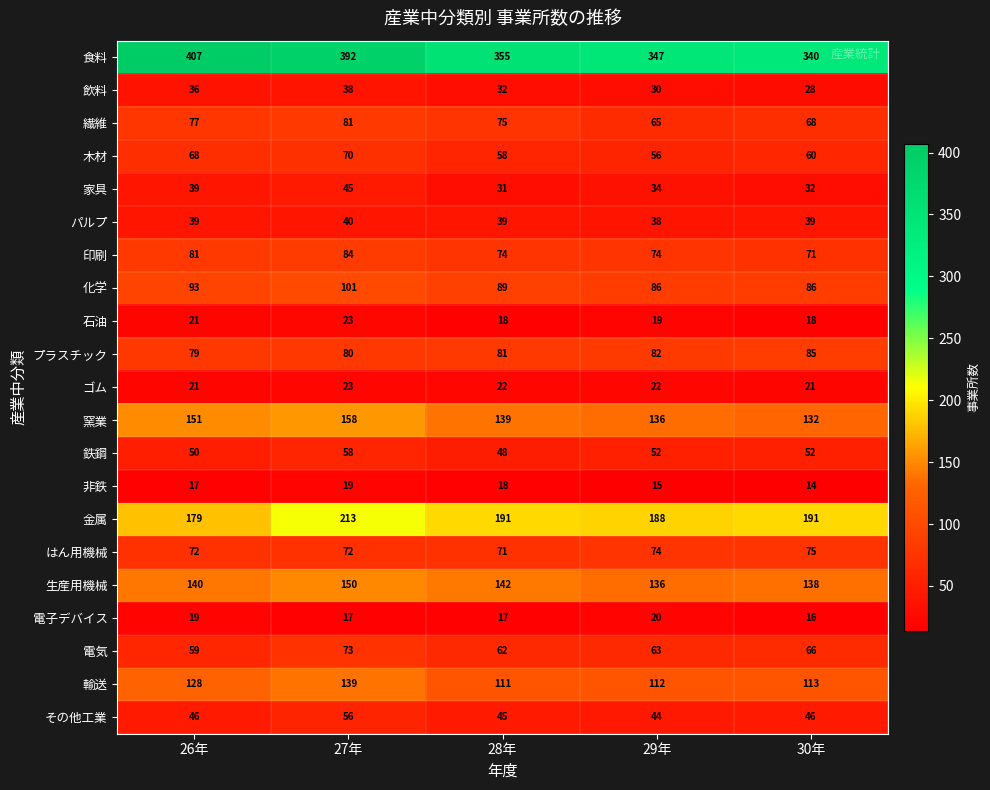

What is the total value across all series at 30年?

1691